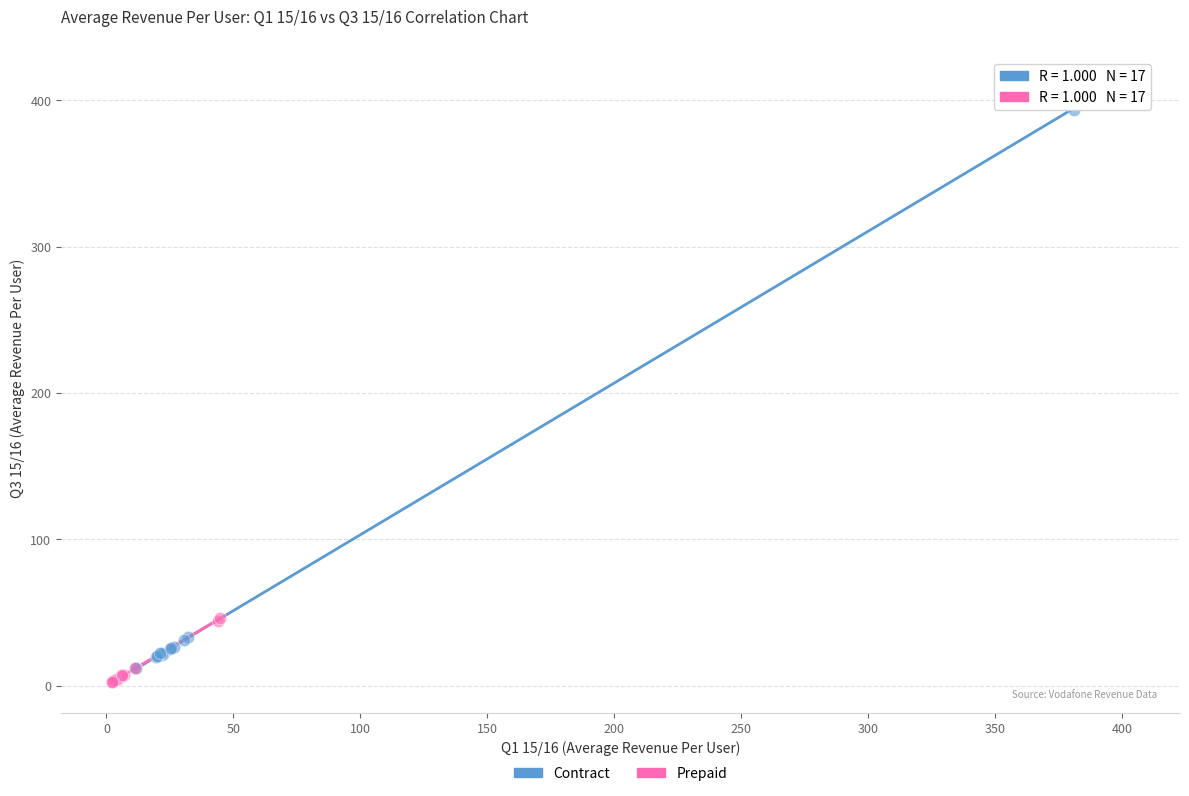

Which series has the largest Y range (max minus min)?

Contract